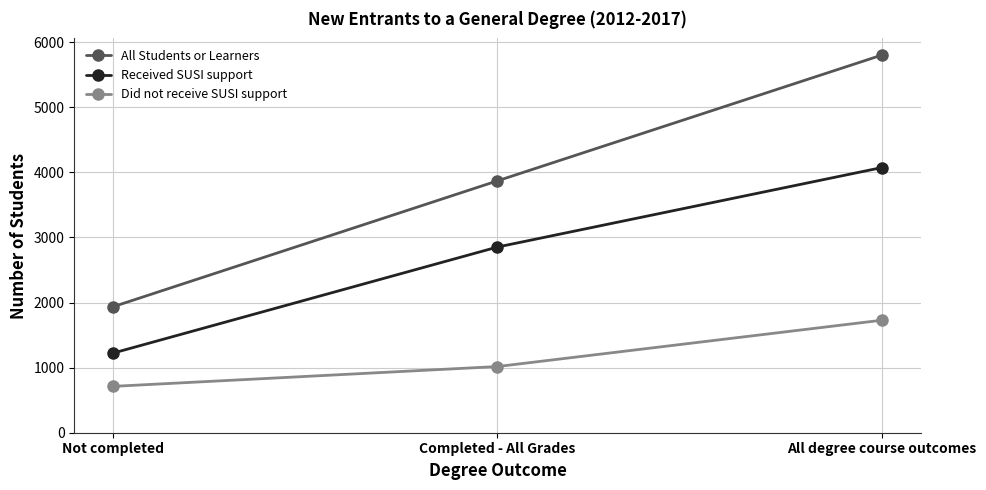

Is it true that Did not receive SUSI support equals 1017 at Completed - All Grades?

True